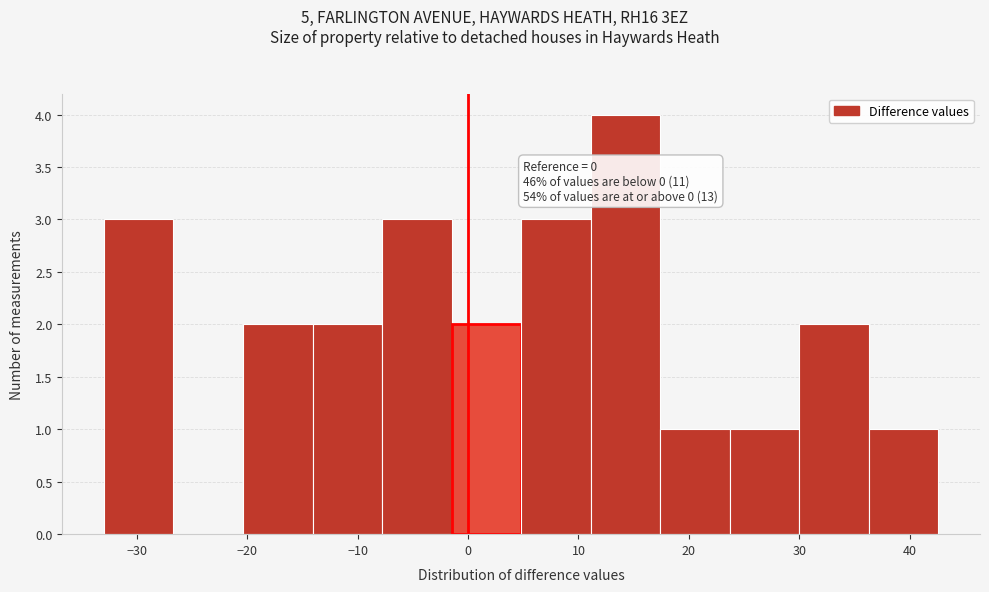

Over which range of the x-axis is the bar tallest?

11 to 17